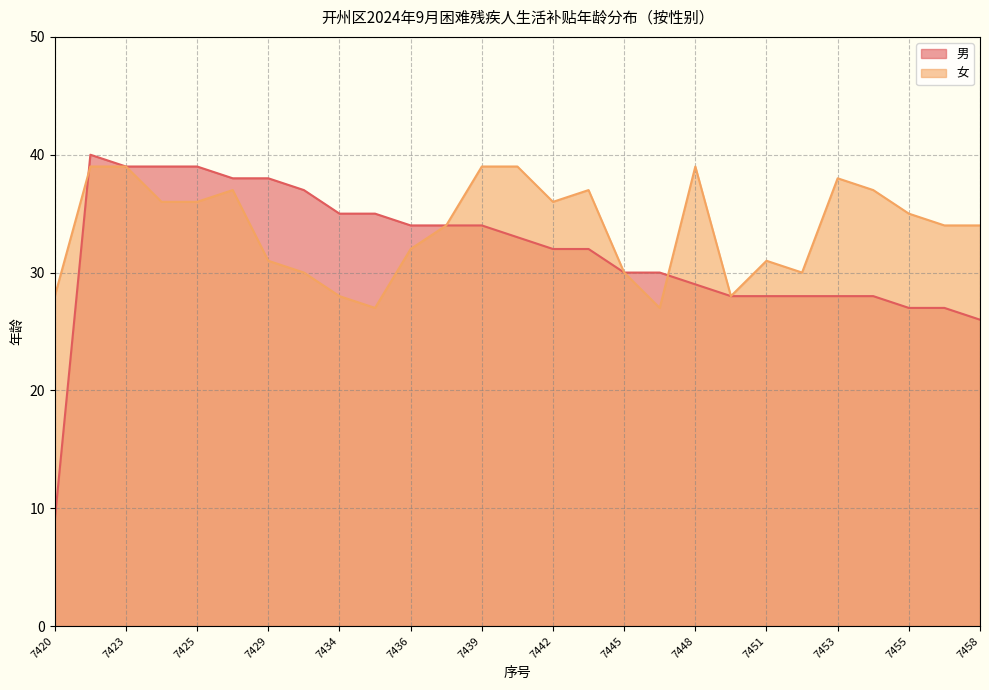

At which label does 男 first exceed 32?

7422